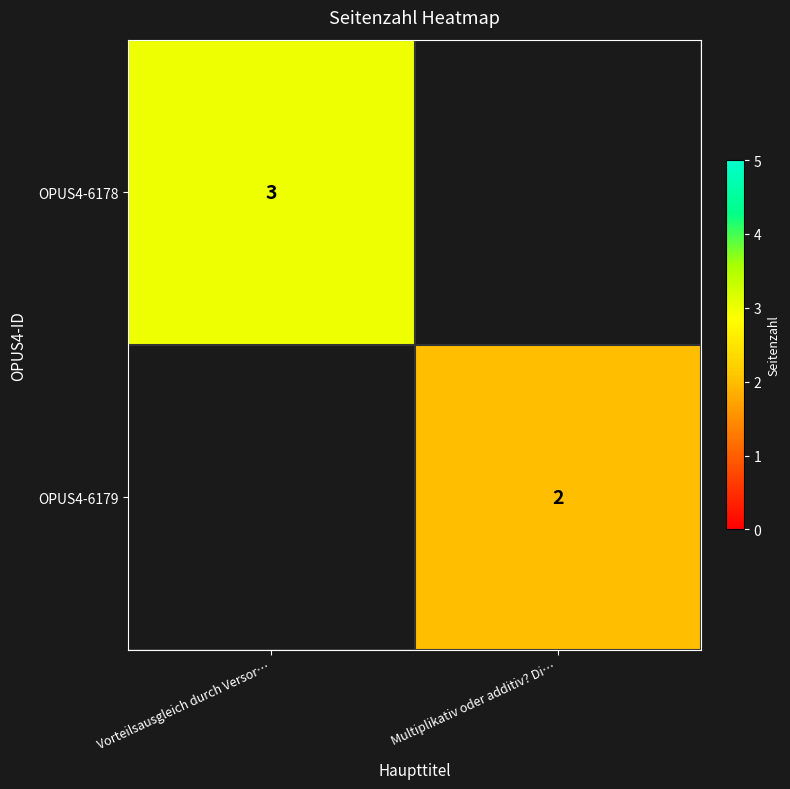

Is the value of OPUS4-6179 at Multiplikativ oder additiv? Di… greater than the value of OPUS4-6178 at Vorteilsausgleich durch Versor…?

No